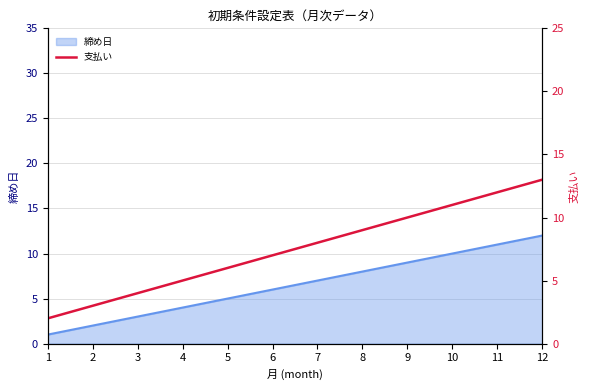

What value does the data have at 12, to the nearest 10?

10